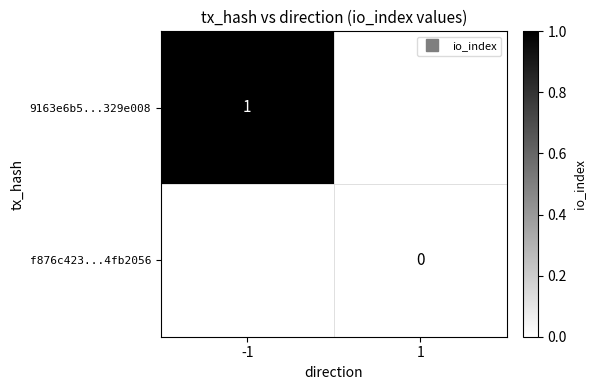

True or false: 9163e6b5...329e008 has a value of 1.0 at -1.

True